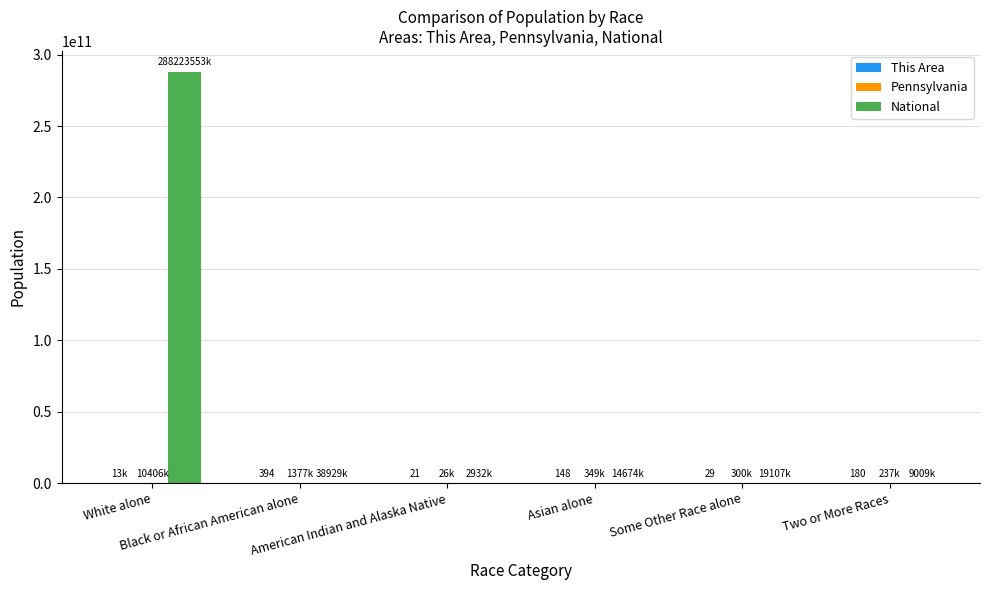

Which series has the largest total across all categories?

National